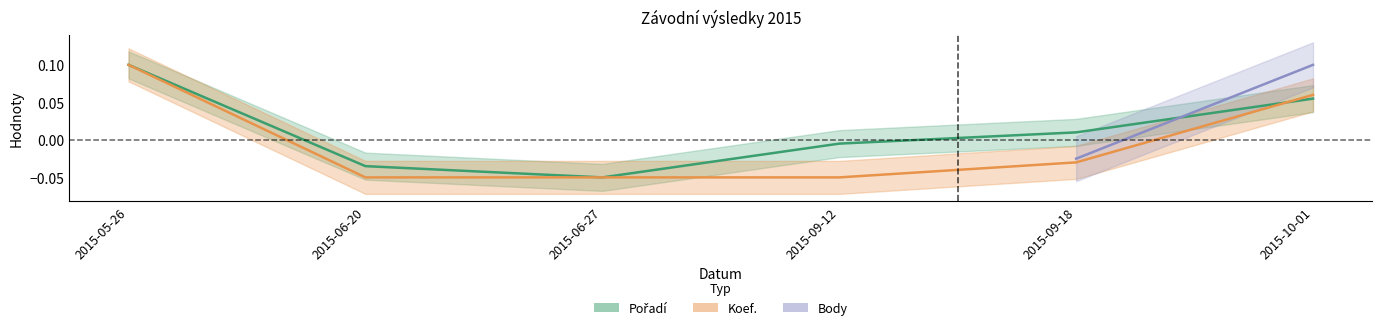

Which label corresponds to the largest value in the chart?

2015-05-26